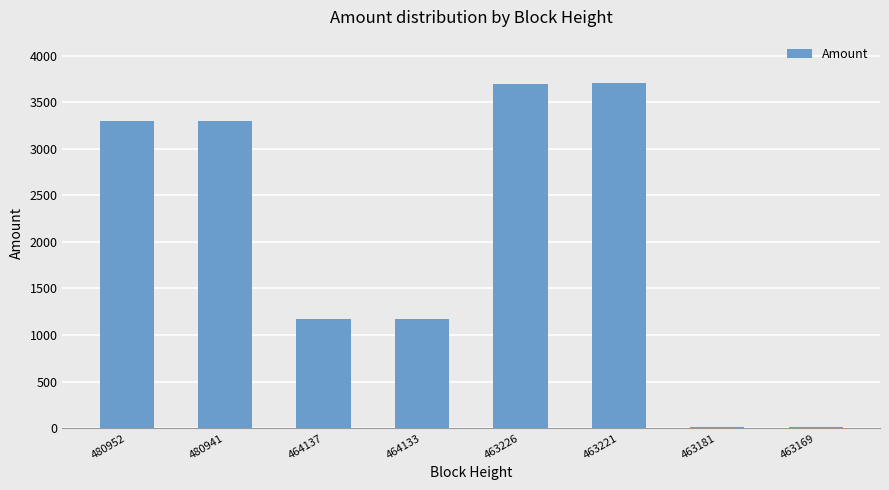

What is the sum of all values?

16356